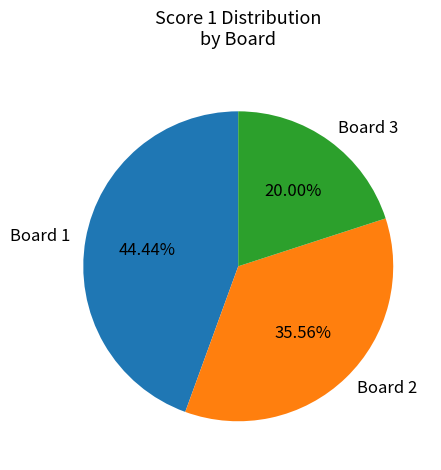

Is there any slice that represents more than half of the pie?

No